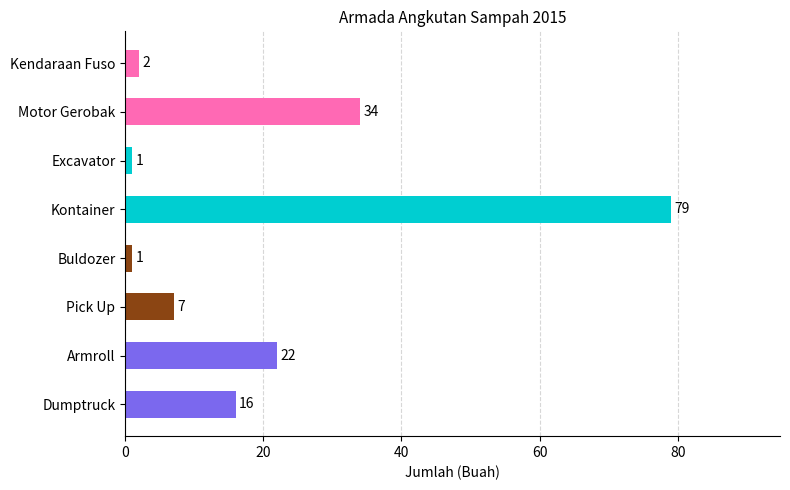

Which category has the highest value across all series?

Kontainer